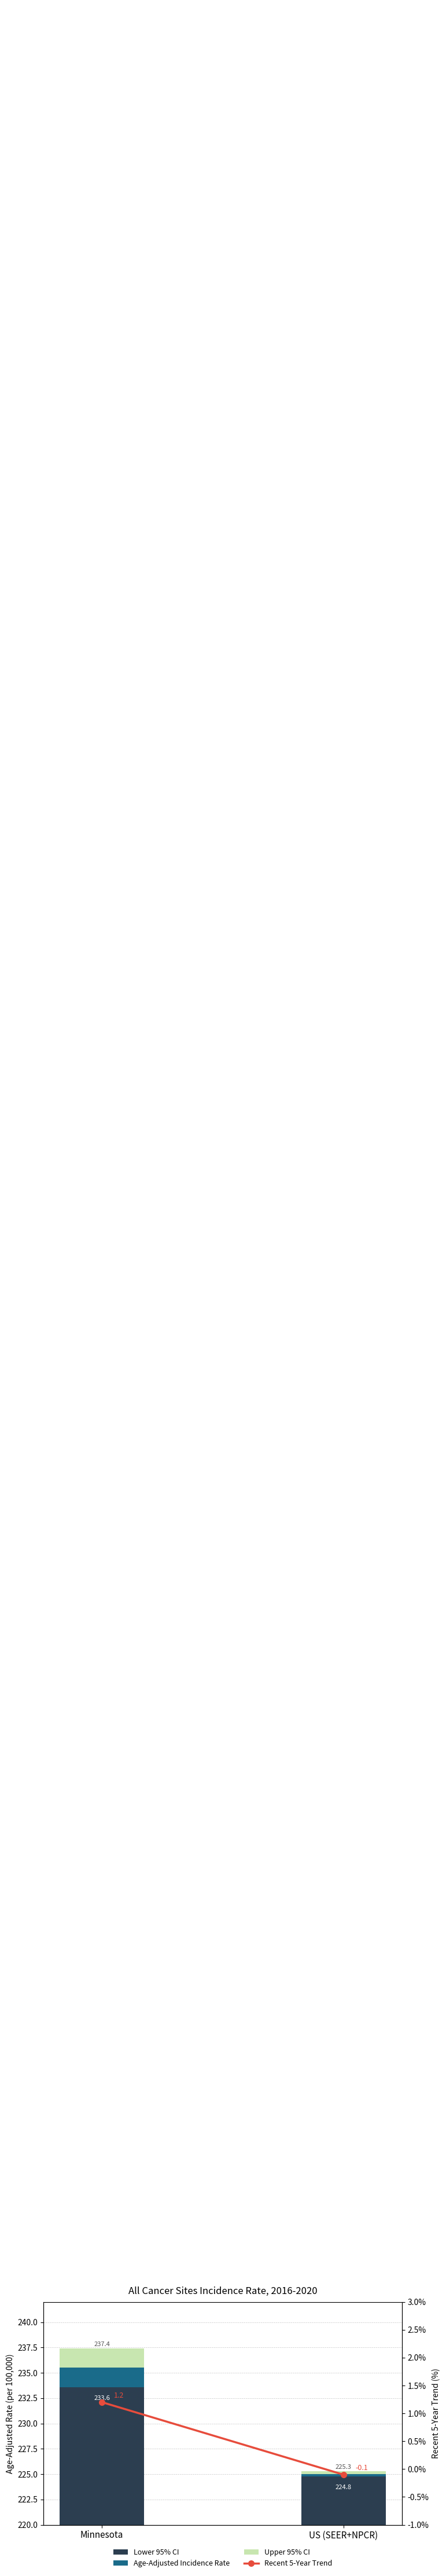

Reading right to left, transcribe all the data shown in this chart.

Lower 95% CI: US (SEER+NPCR)=224.8	Minnesota=233.6
Age-Adjusted Incidence Rate: US (SEER+NPCR)=0.2	Minnesota=1.9
Upper 95% CI: US (SEER+NPCR)=0.3	Minnesota=1.9
Recent 5-Year Trend: US (SEER+NPCR)=-0.1	Minnesota=1.2